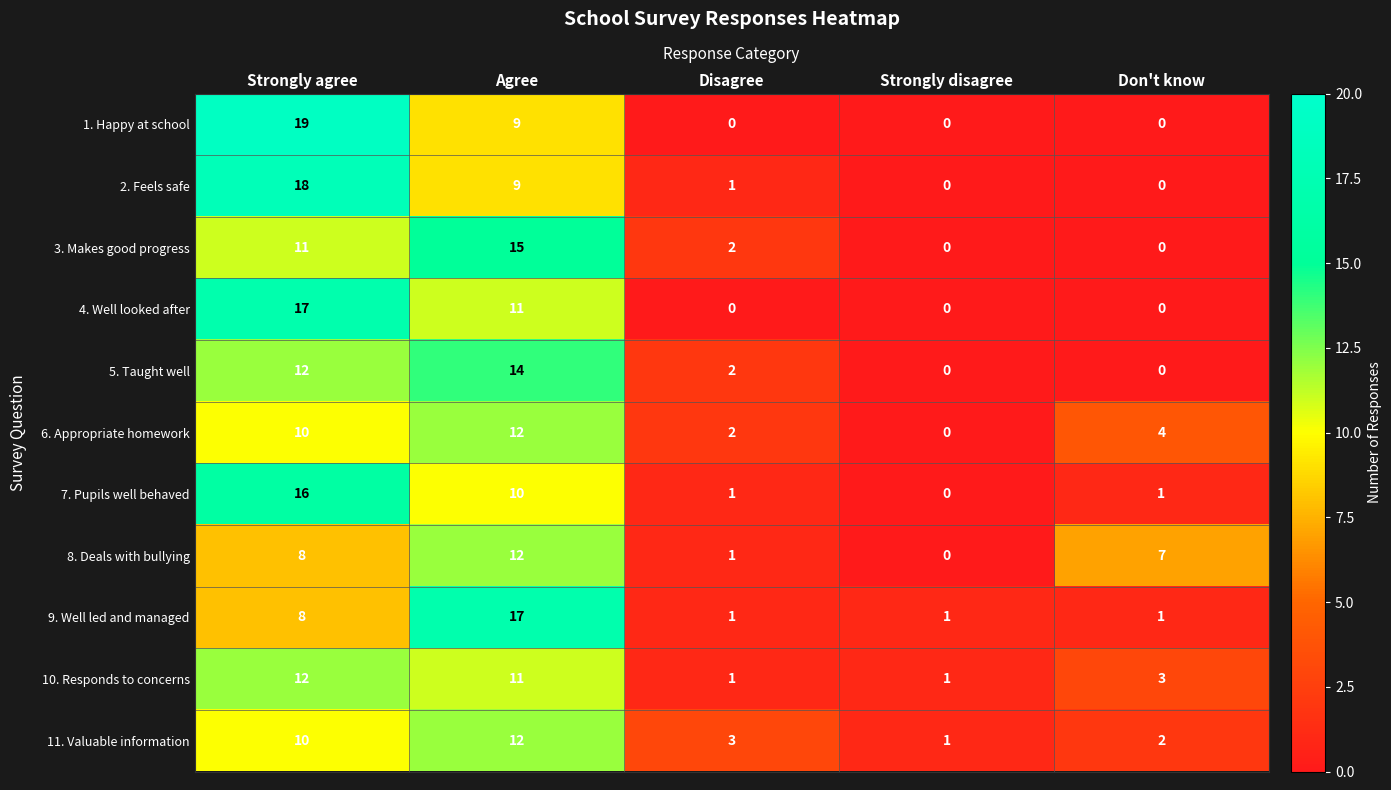

How many data points in 9. Well led and managed are above 1?

2